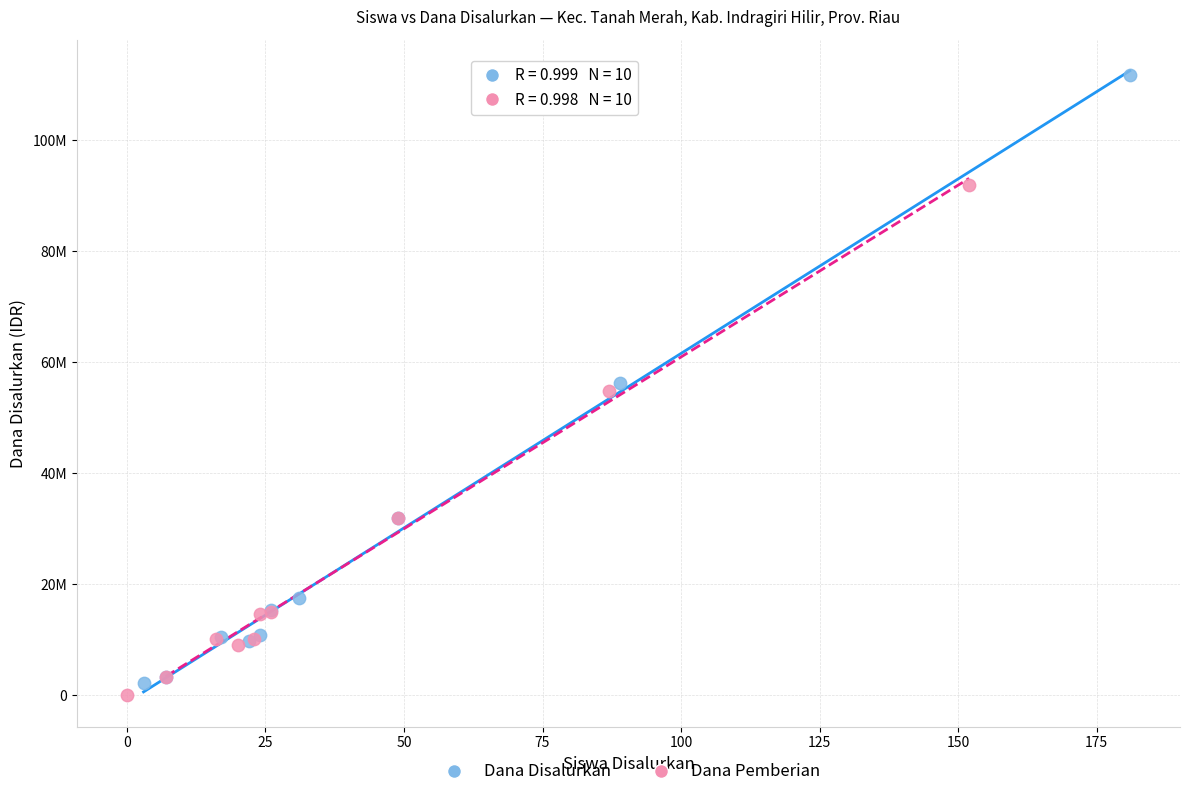

Which series contains the lowest Y value?

Dana Pemberian